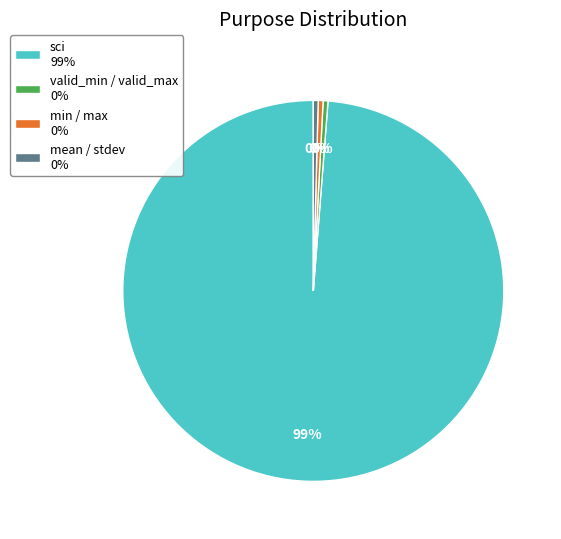

Between valid_min / valid_max 0% and sci 99%, which is larger?

sci 99%